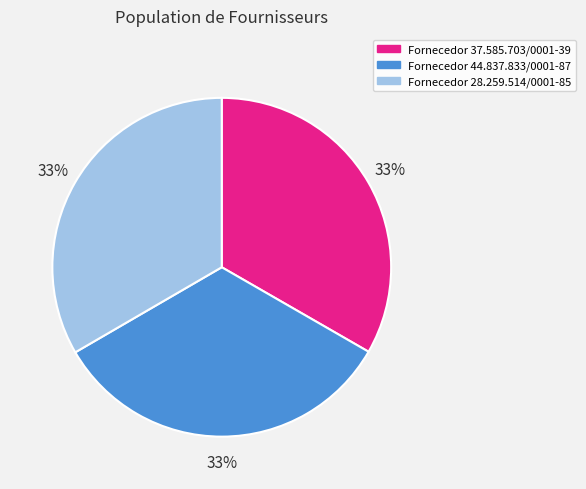

Is the sum of Fornecedor 37.585.703/0001-39 and Fornecedor 44.837.833/0001-87 greater than half?

Yes